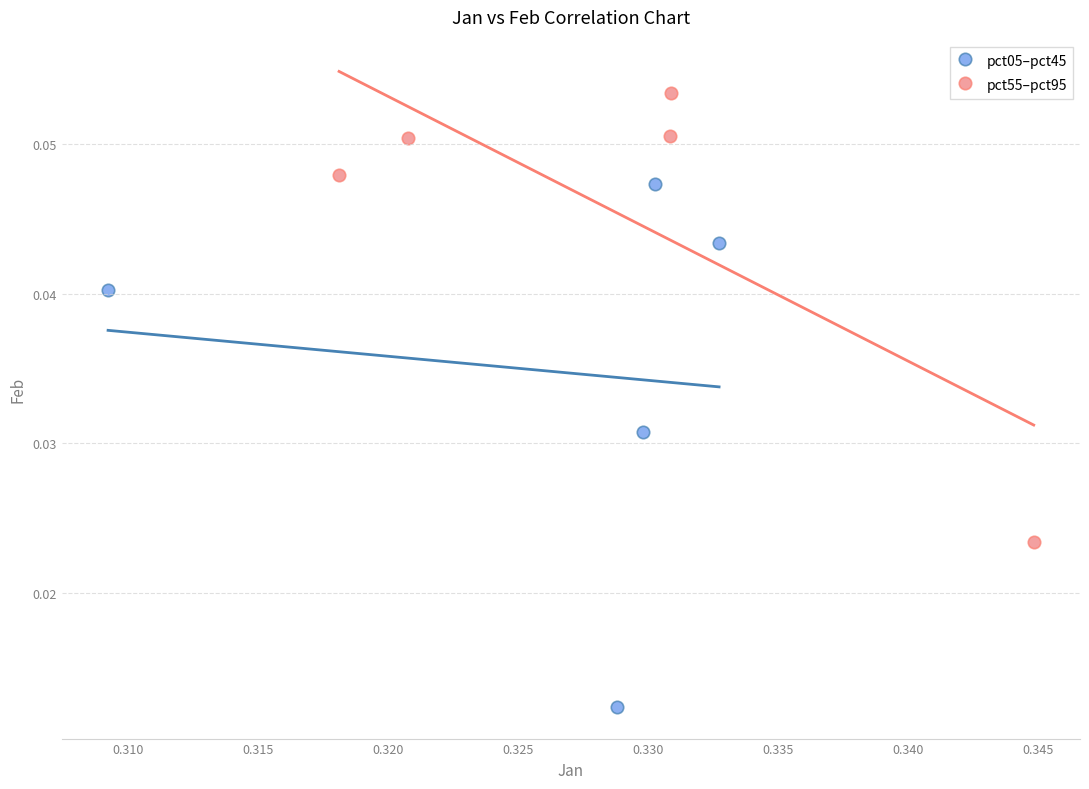

Which series reaches the maximum Y coordinate?

pct55–pct95